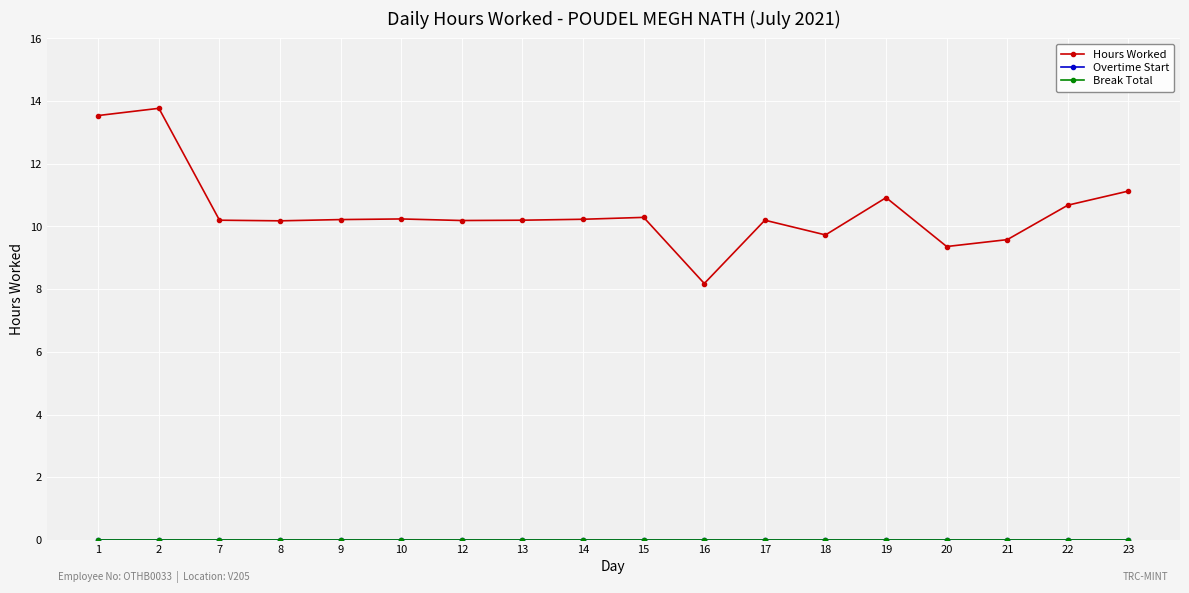

Rank the series by their maximum value, from highest to lowest.

Hours Worked, Overtime Start, Break Total